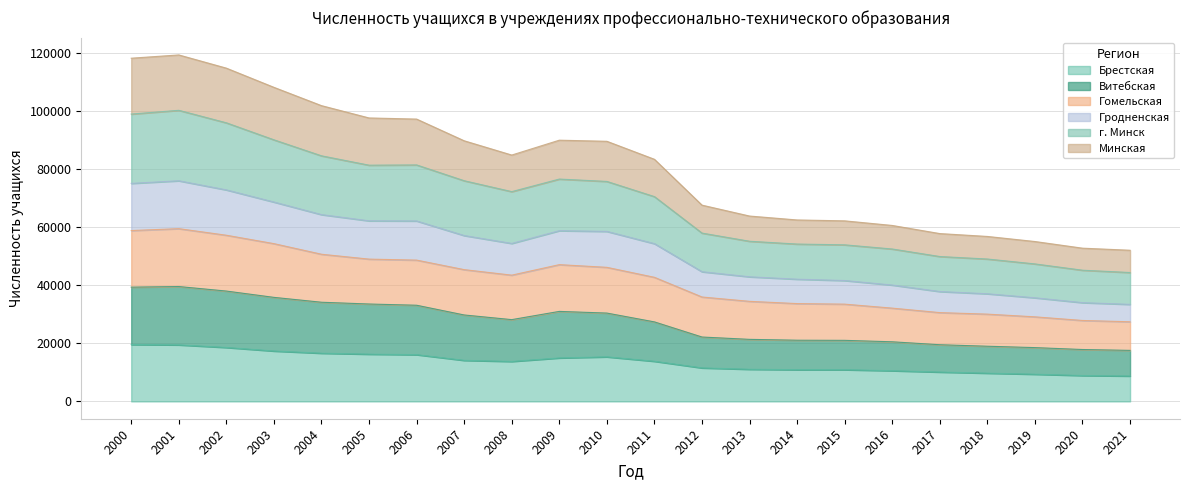

What is the value of the Гродненская point at the 8th from the left?

57193